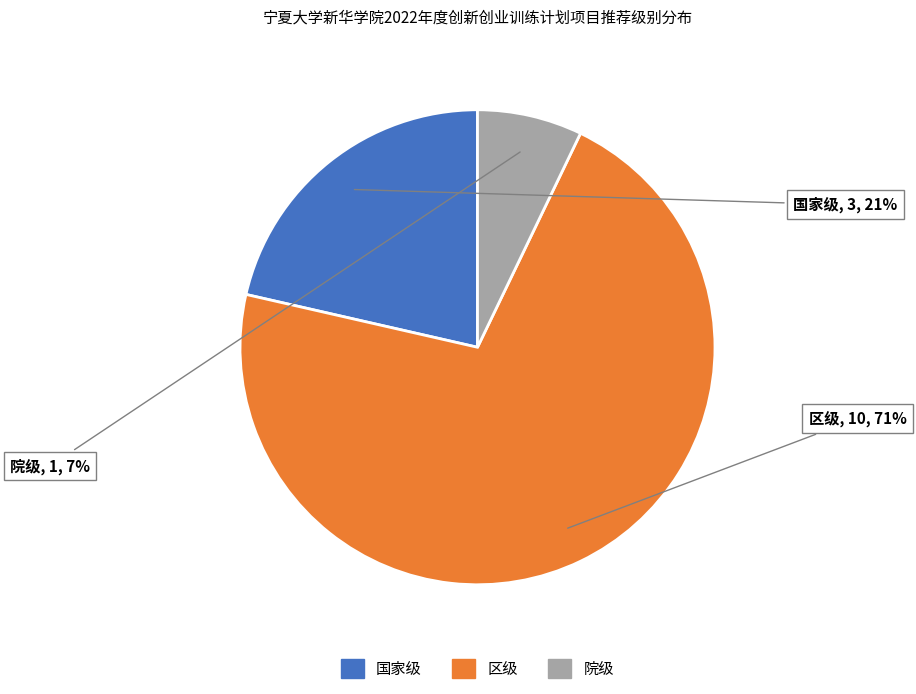

Is the sum of 国家级 and 院级 greater than half?

No